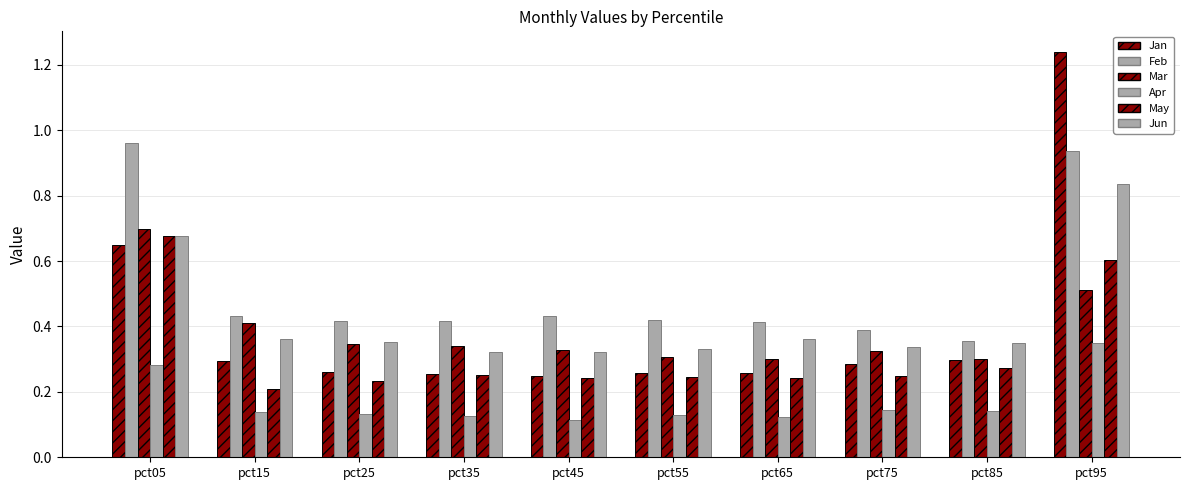

How many data points does each series have?

10